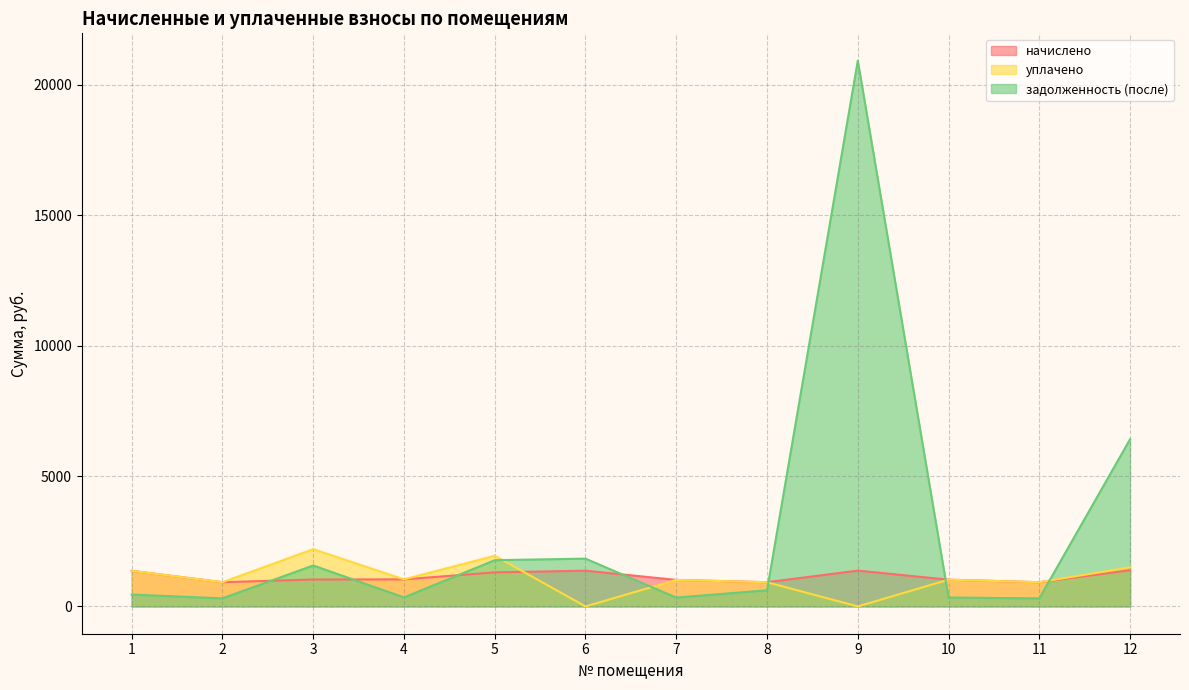

Reading right to left, what are all the values shown in this chart?

начислено: 1386.7	928.8	1026.0	1373.8	928.8	1017.4	1371.6	1306.0	1039.0	1032.5	928.8	1365.1
уплачено: 1500.0	929.6	1026.0	0.0	928.8	1017.4	0.0	1942.9	1039.0	2195.5	928.8	1365.1
задолженность (после): 6413.4	308.8	342.0	20931.4	619.2	339.1	1833.3	1774.0	346.3	1571.7	309.6	455.0